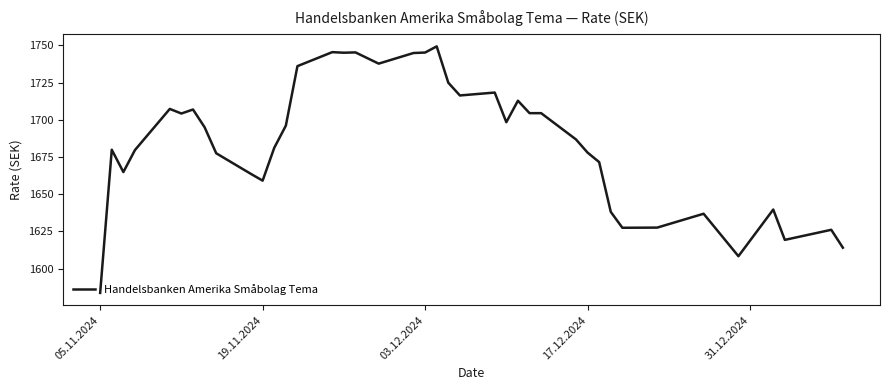

What is the smallest value displayed?

1583.6